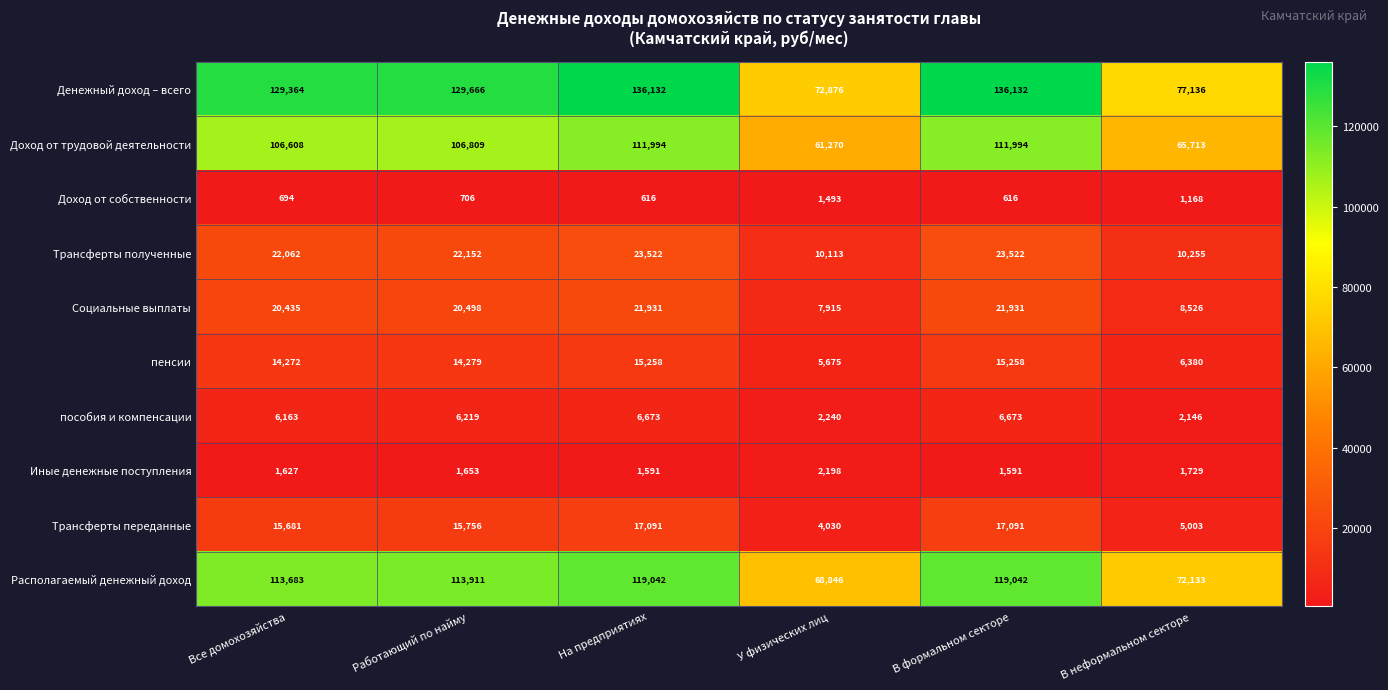

The Доход от трудовой деятельности series shows 65713 at В неформальном секторе. True or false?

True